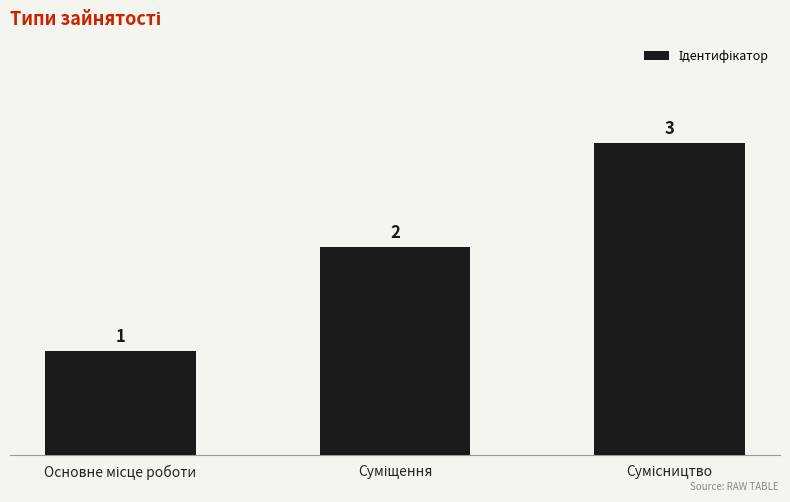

What is the greatest value displayed?

3